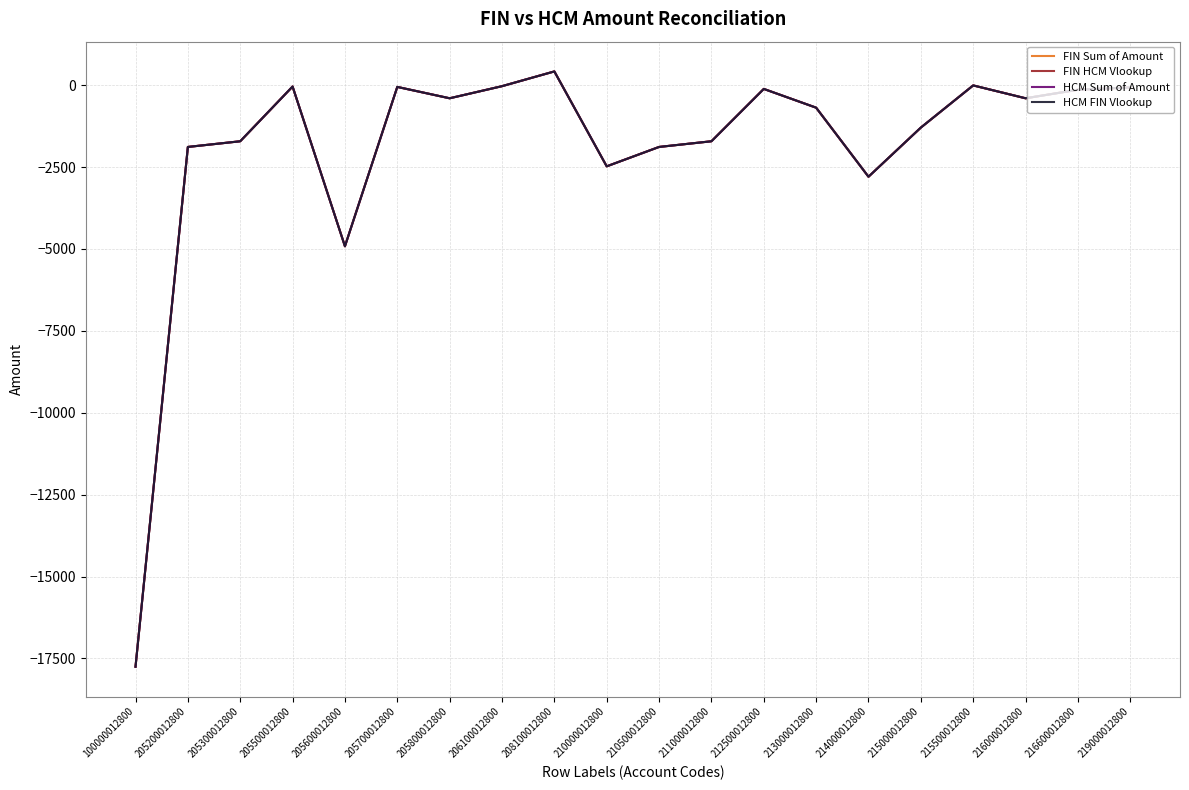

Reading left to right, list all the values displayed in this chart.

FIN Sum of Amount: -17752.2	-1886.1	-1712.9	-42.4	-4917.5	-53.9	-400.6	-31.2	418.8	-2477.8	-1886.1	-1712.9	-115.1	-687.5	-2795.2	-1295.2	-8.1	-400.6	-140.1	-68.8
FIN HCM Vlookup: -17752.2	-1886.1	-1712.9	-42.4	-4917.5	-53.9	-400.6	-31.2	418.8	-2477.8	-1886.1	-1712.9	-115.1	-687.5	-2795.2	-1295.2	-8.1	-400.6	-140.1	-68.8
HCM Sum of Amount: -17752.2	-1886.1	-1712.9	-42.4	-4917.5	-53.9	-400.6	-31.2	418.8	-2477.8	-1886.1	-1712.9	-115.1	-687.5	-2795.2	-1295.2	-8.1	-400.6	-140.1	-68.8
HCM FIN Vlookup: -17752.2	-1886.1	-1712.9	-42.4	-4917.5	-53.9	-400.6	-31.2	418.8	-2477.8	-1886.1	-1712.9	-115.1	-687.5	-2795.2	-1295.2	-8.1	-400.6	-140.1	-68.8